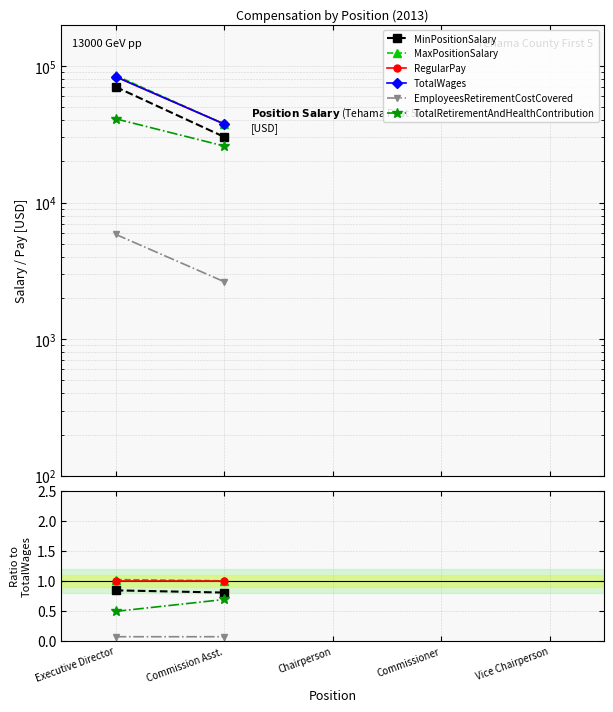

True or false: TotalWages and MinPositionSalary cross at least once.

False